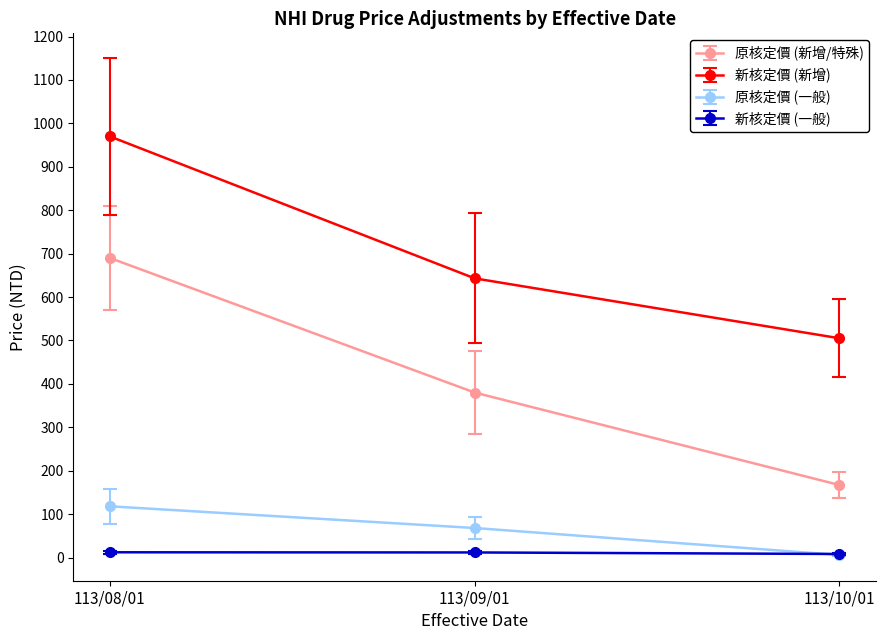

What position from the right is 113/09/01?

2